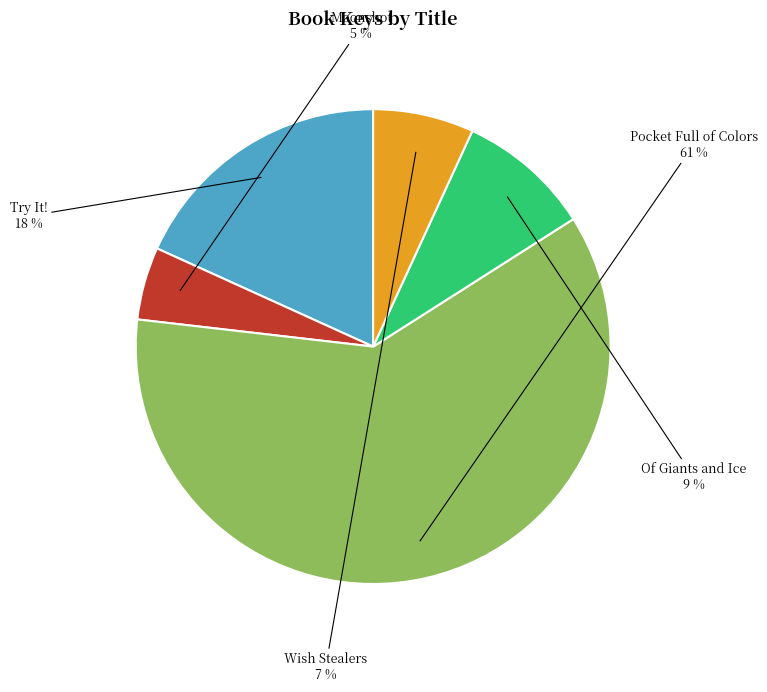

To the nearest percent, what is the difference between the largest and smallest slice percentages?

56%